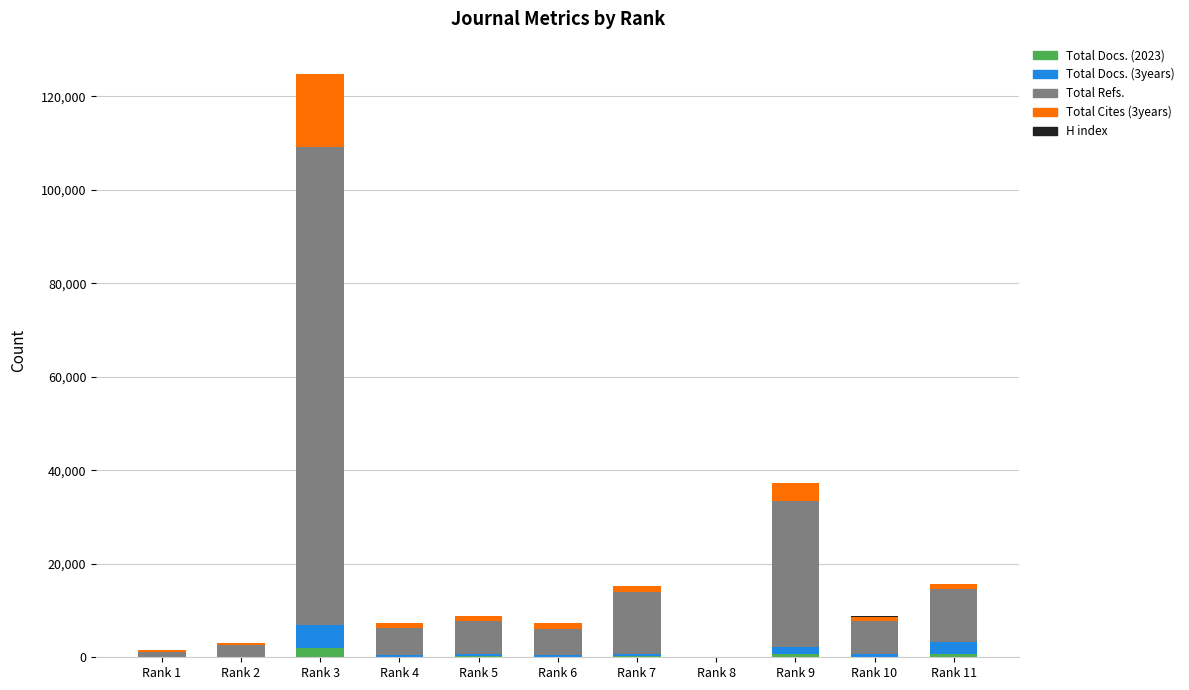

At which category is the sum across all series the highest?

Rank 3